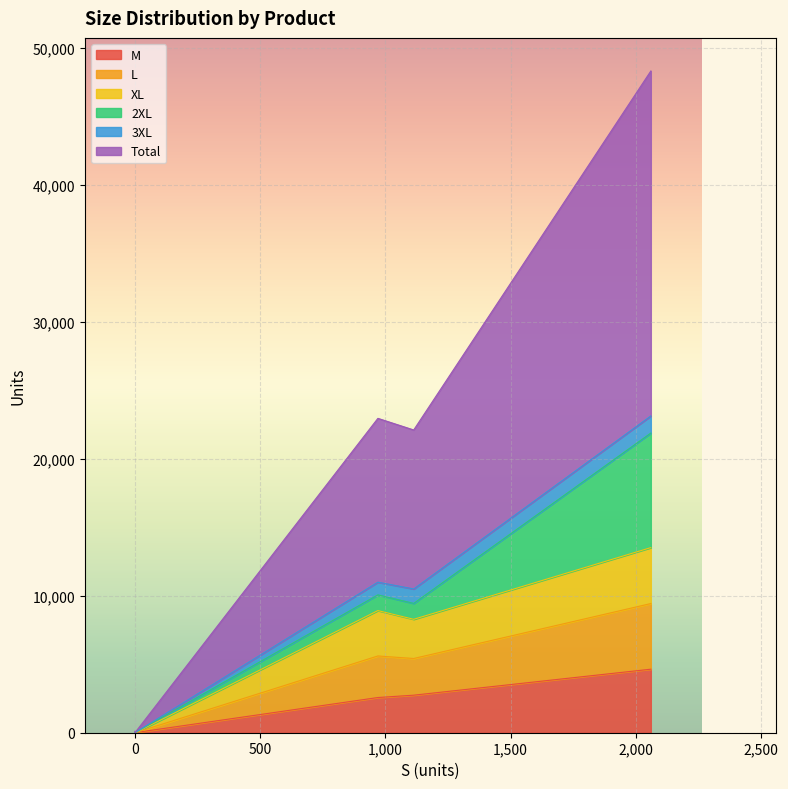

How many lines are shown in the chart?

6